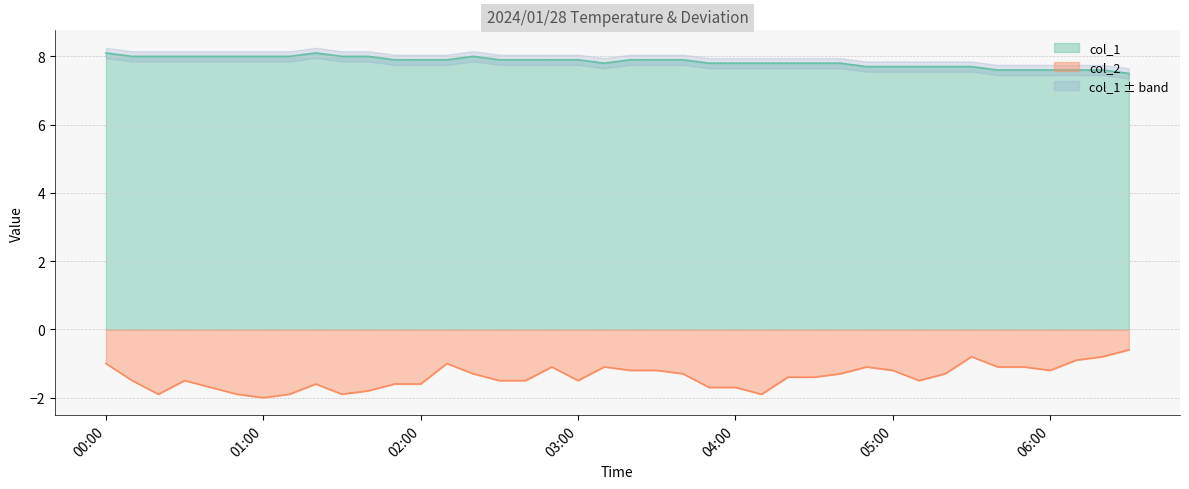

What is the label of the 6th point from the right?

2024/01/28 05:40:00